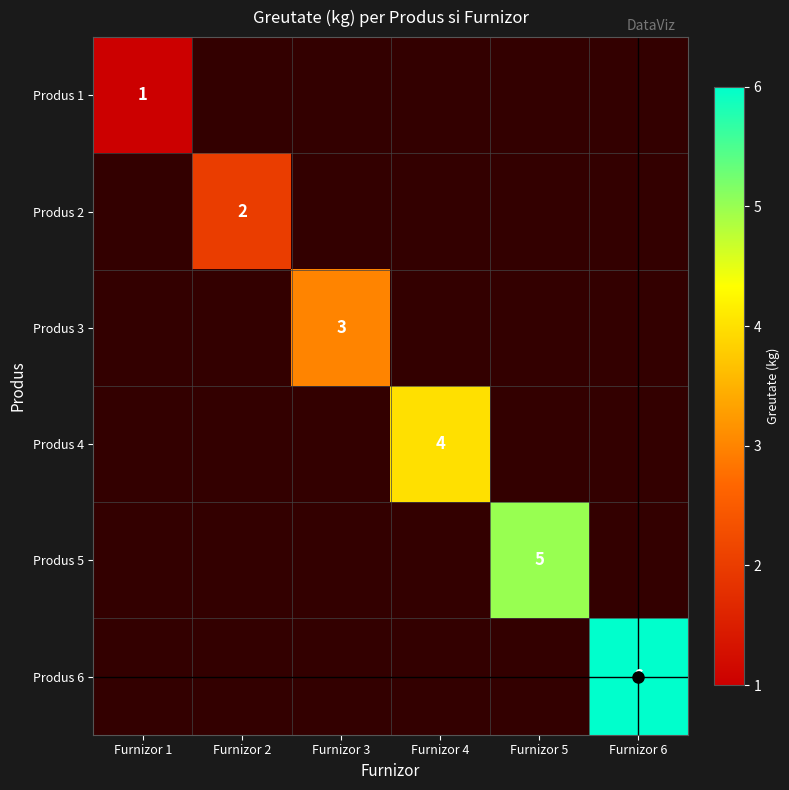

The value of Produs 2 at Furnizor 2 is 2. True or false?

True